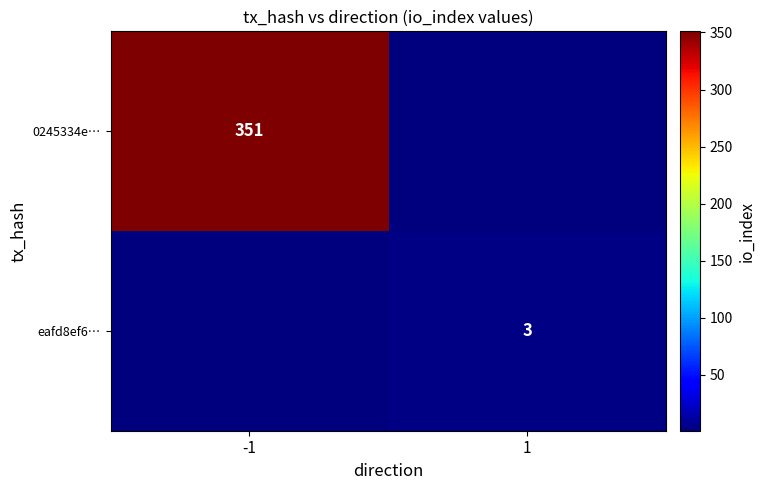

How many categories are shown in the chart?

2